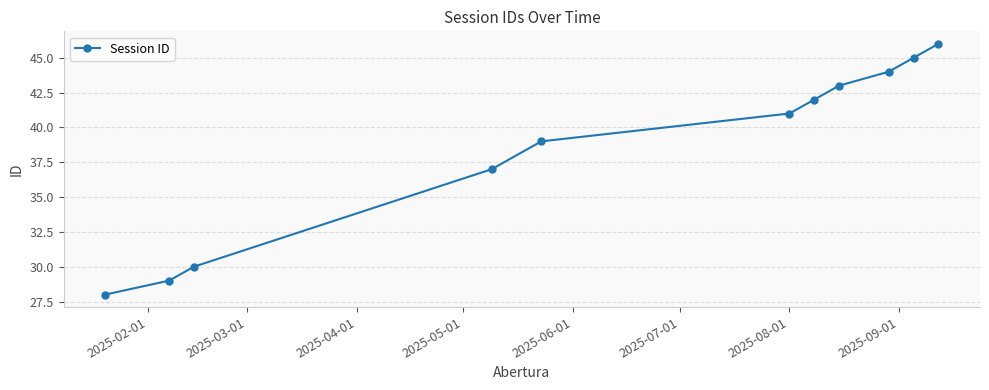

What is the minimum value shown in the chart?

28